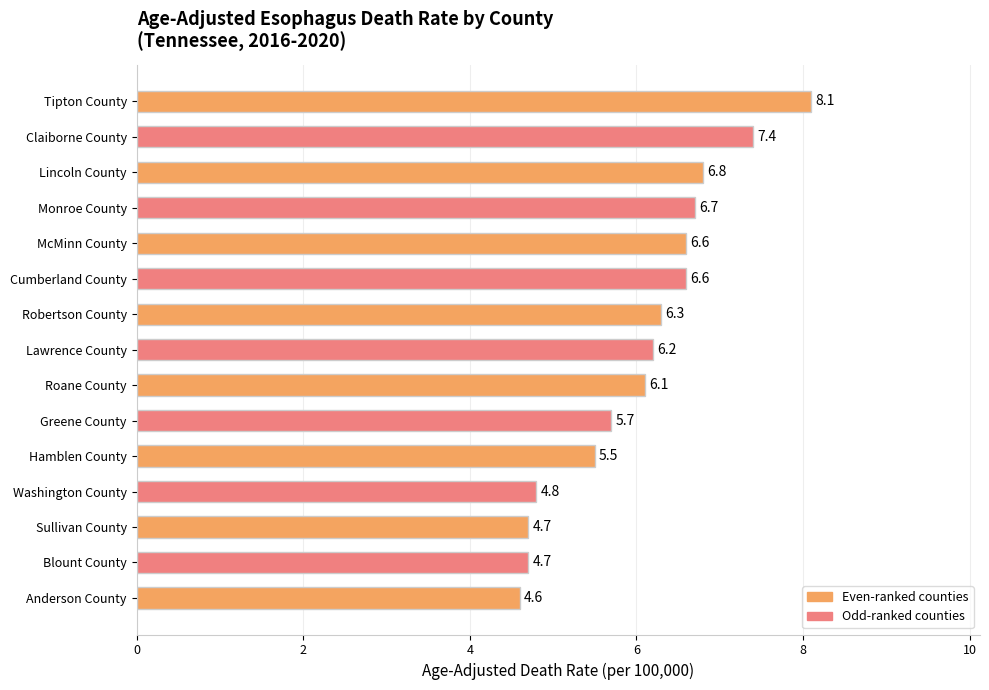

Which has a higher value, Hamblen County or McMinn County?

McMinn County